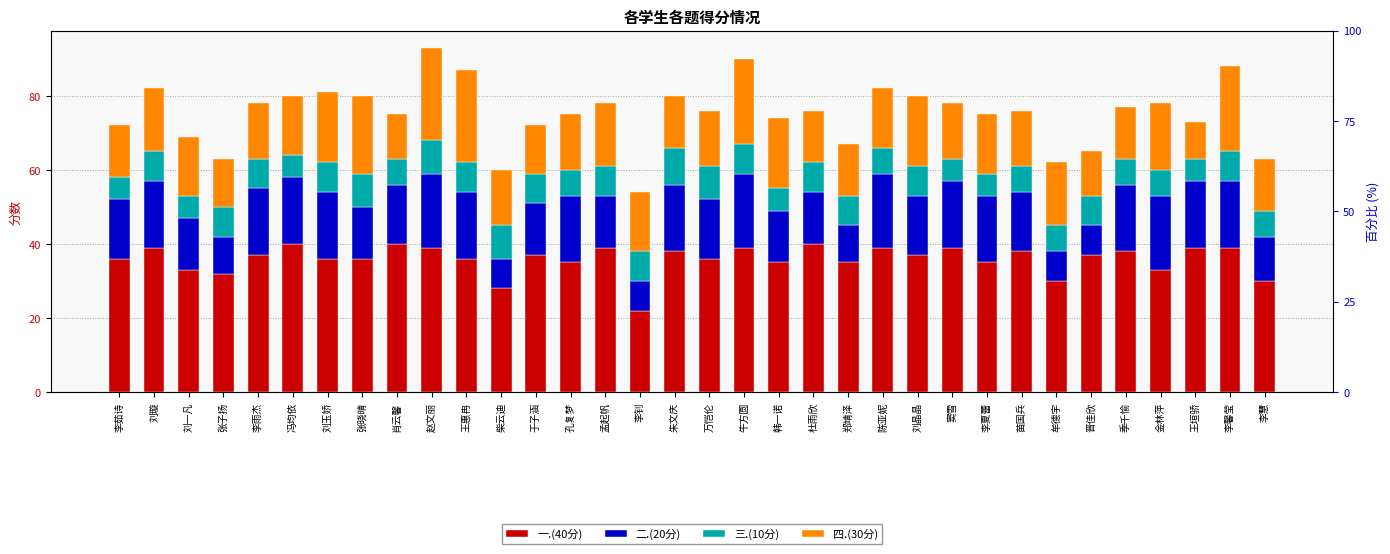

Which has a higher value, 孟起帆 or 李雨杰?

孟起帆